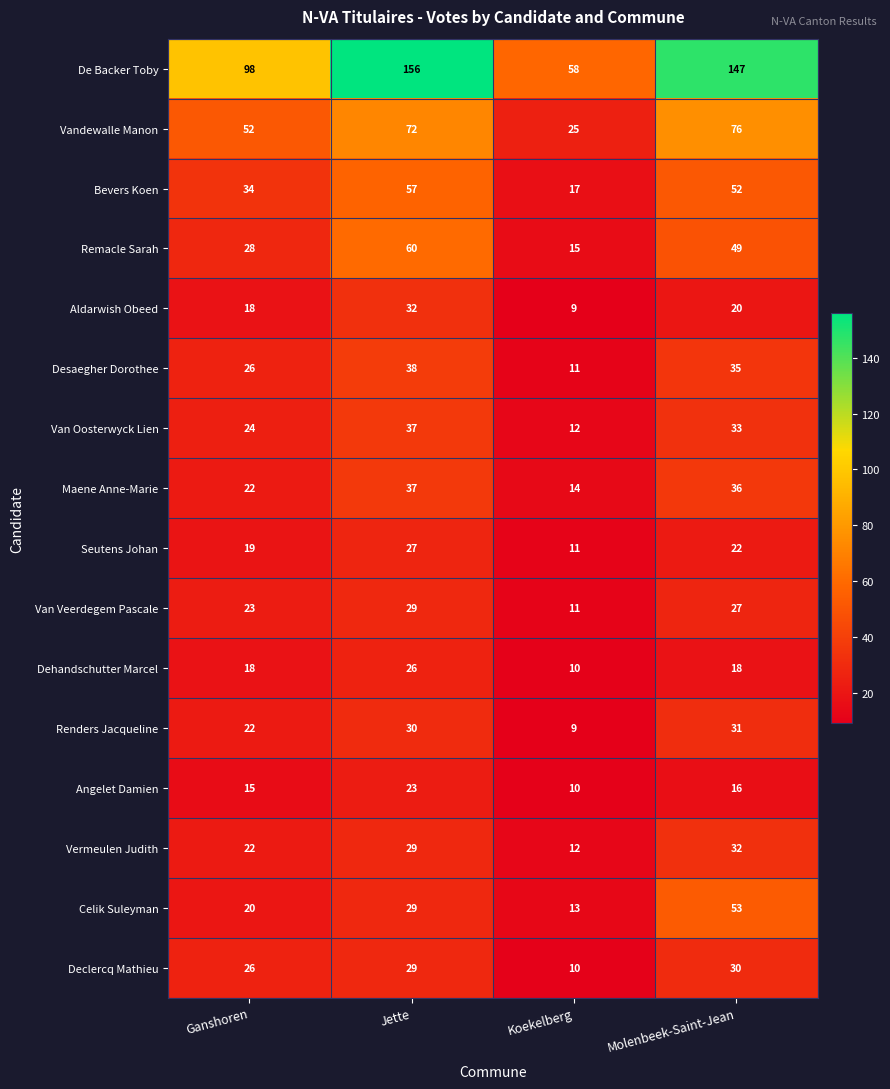

The value of Desaegher Dorothee at Koekelberg is 3. True or false?

False